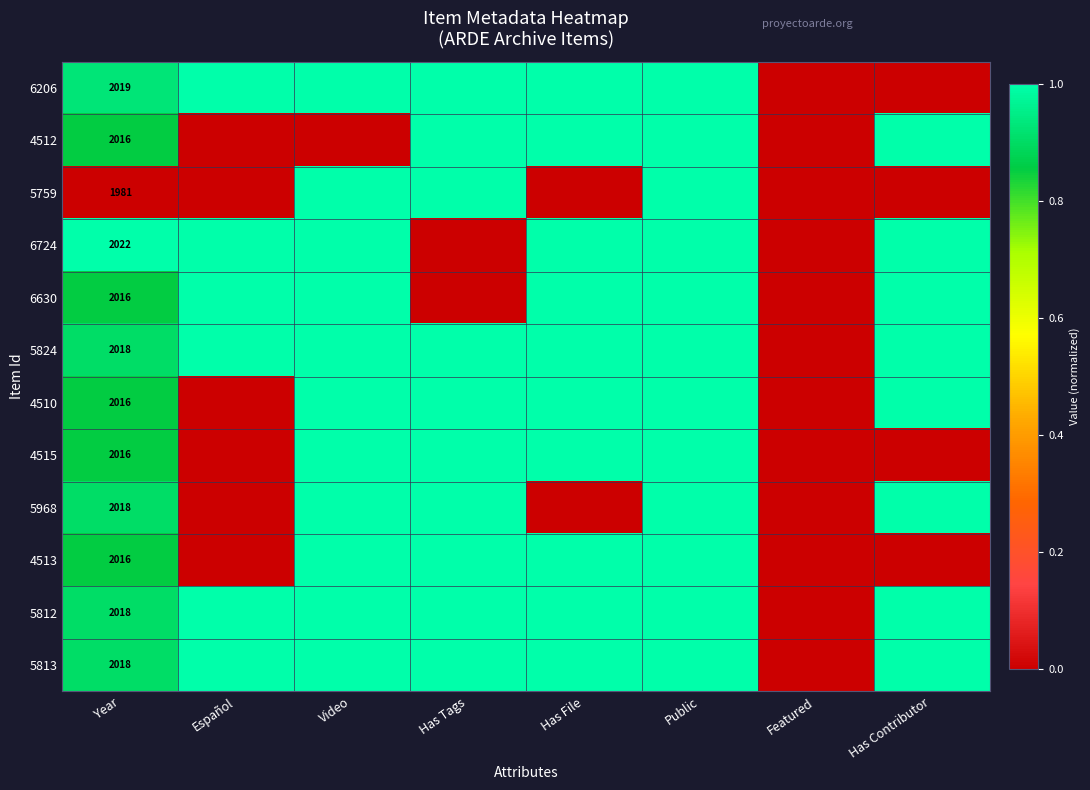

Which label corresponds to the largest value in the chart?

Español